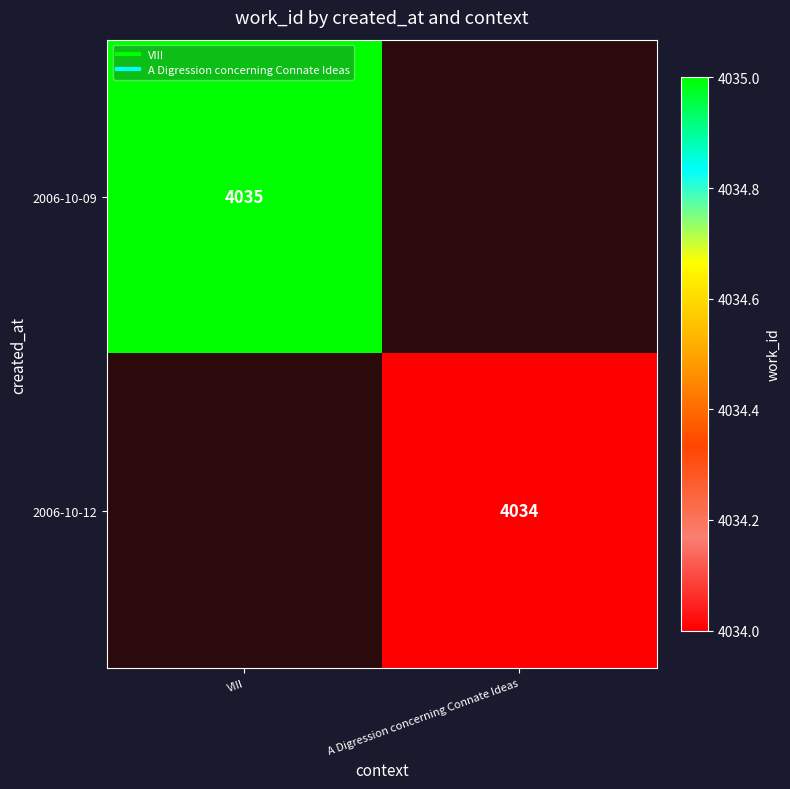

Is the value of 2006-10-09 at VIII greater than the value of 2006-10-12 at VIII?

No